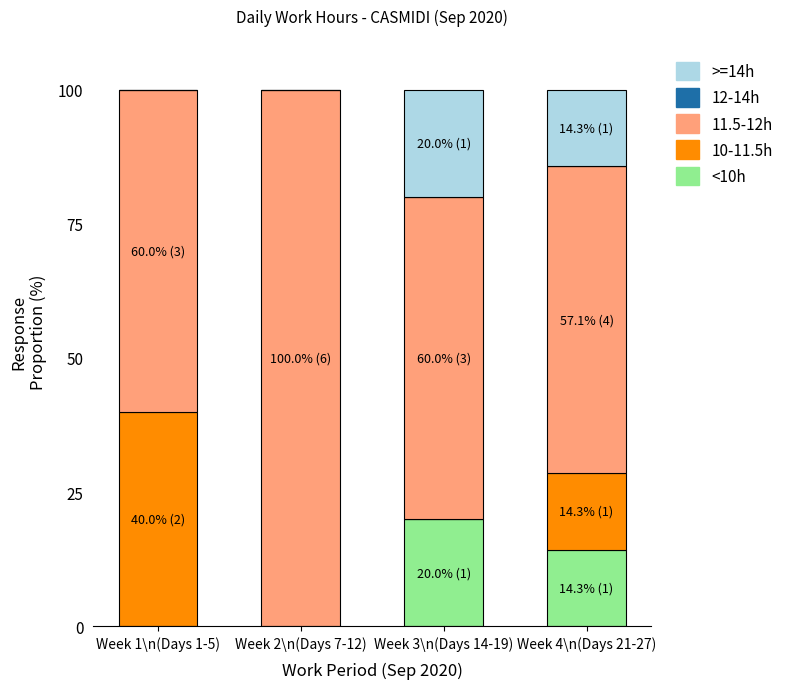

What is the total value across all series at Week 4\n(Days 21-27)?

100.0